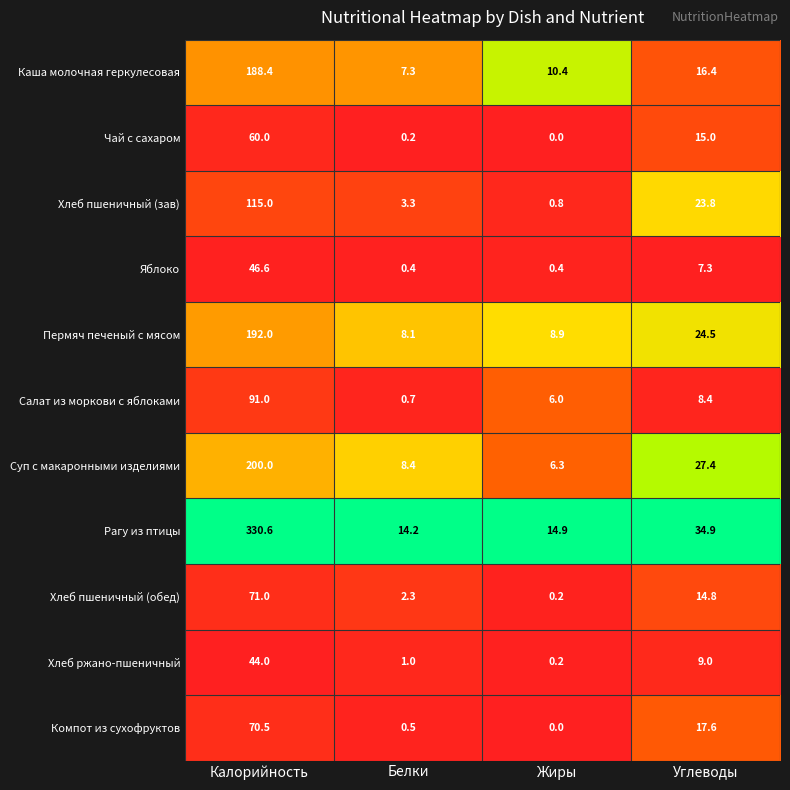

Which series has the widest spread of values?

Рагу из птицы